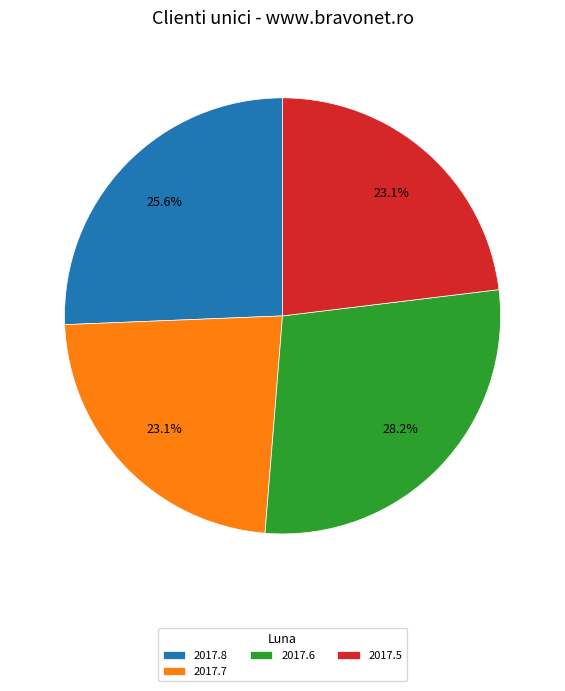

To the nearest percent, what is the average slice percentage?

25%